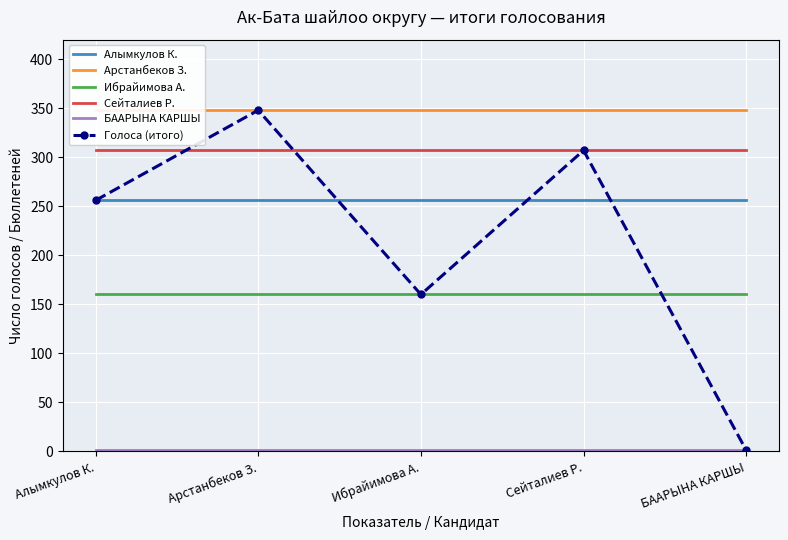

Which category has the highest value across all series?

Алымкулов К.